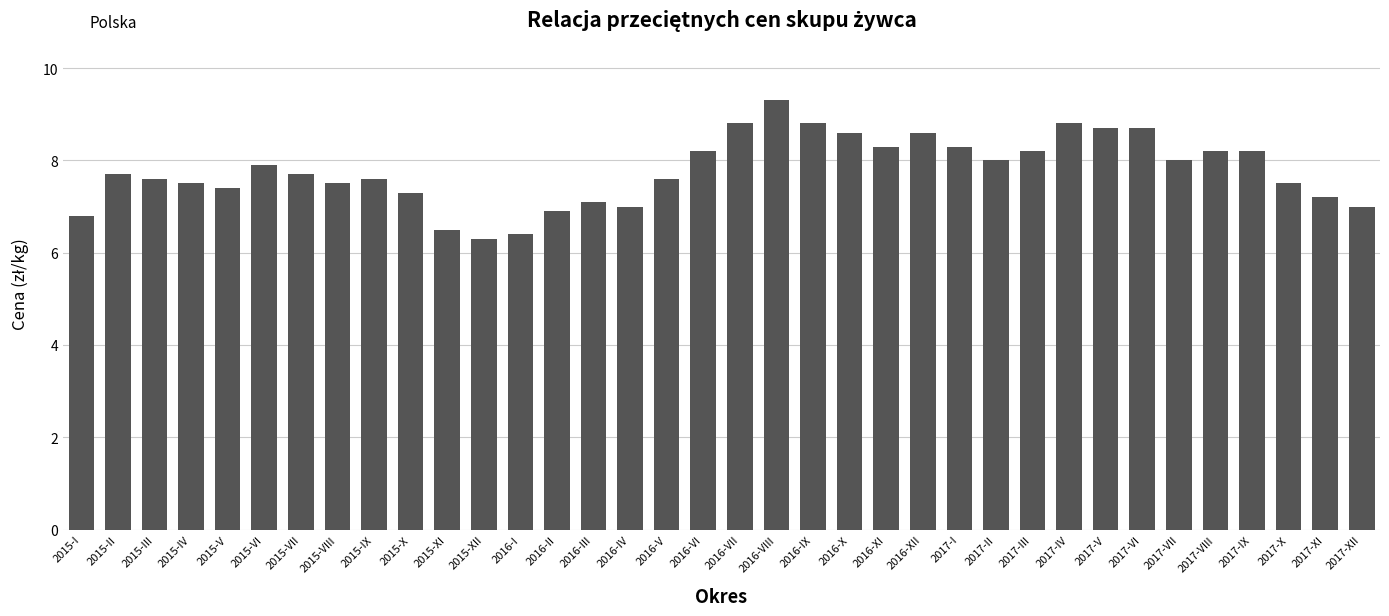

How many categories are shown in the chart?

36